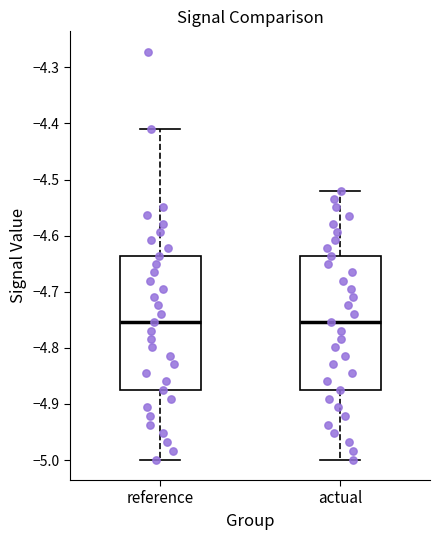

Where is the lower edge of the box for actual on the y-axis? The values are not printed on the chart, so give them approximately, as read against the axis.

-4.88